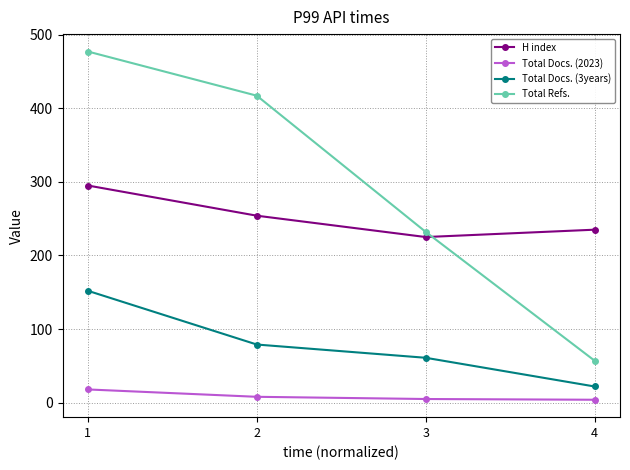

What is the average value of the Total Refs. series?

296